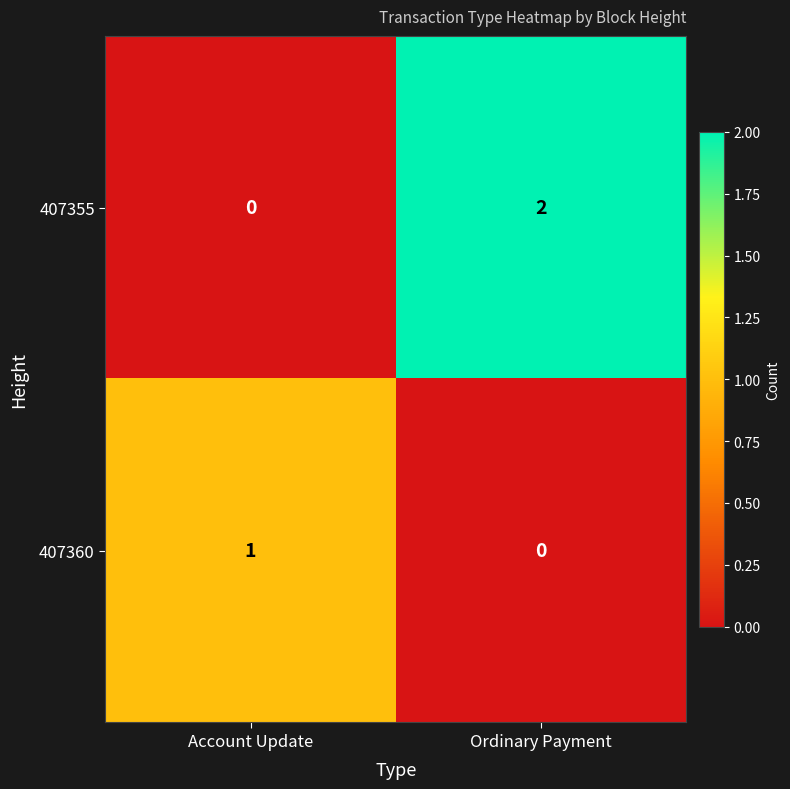

Reading left to right, transcribe all the data shown in this chart.

407355: 0	2
407360: 1	0